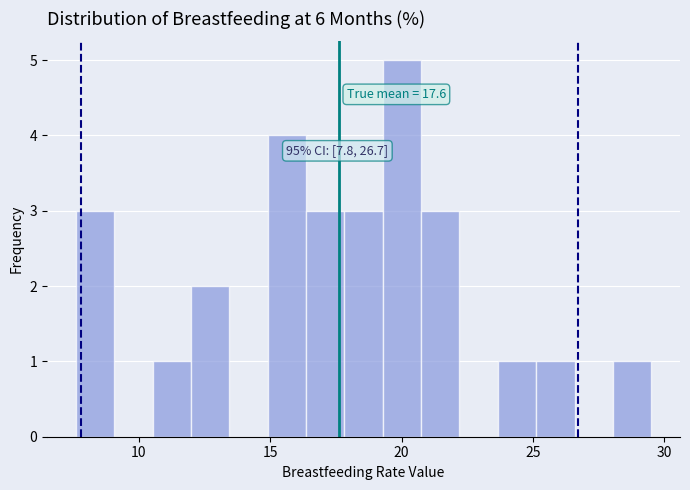

Read against the x-axis, roughly where is the centre of the tallest bar?

20.0